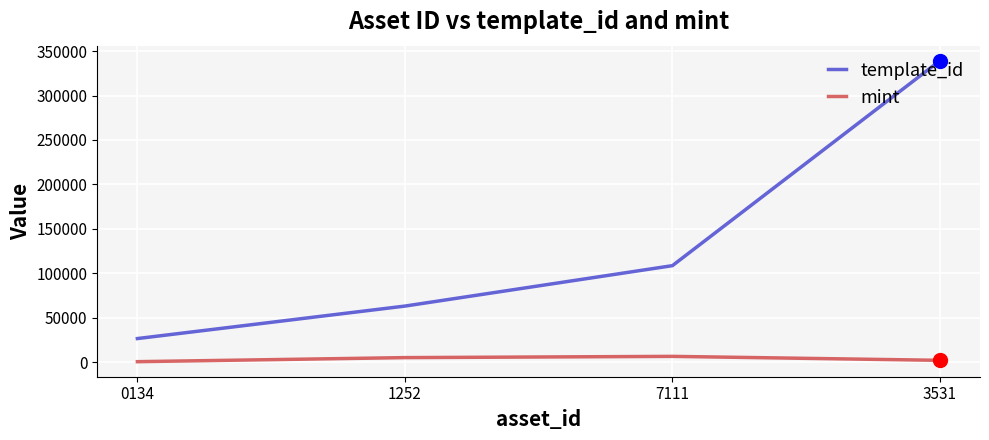

The value of template_id at 3531 is 339228. True or false?

True